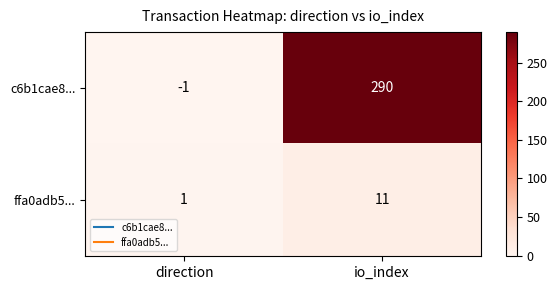

At which label is ffa0adb5... closest to 6?

direction